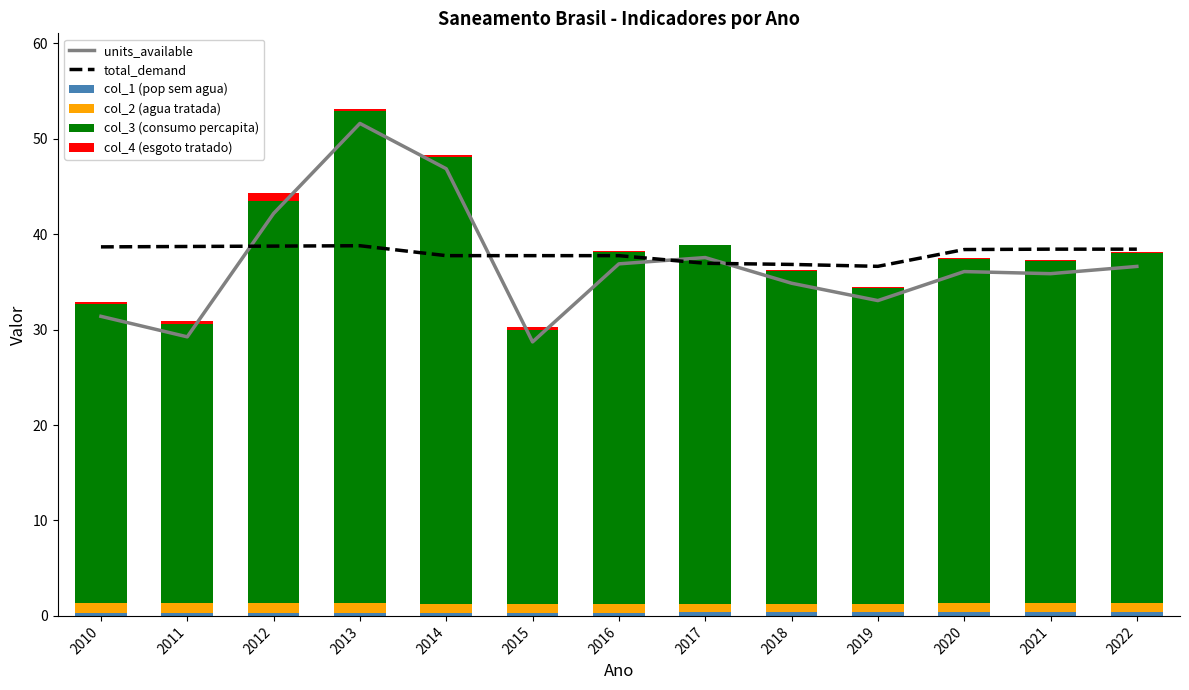

What is the difference between the maximum and minimum values in the col_1 (pop sem agua) series?

0.1